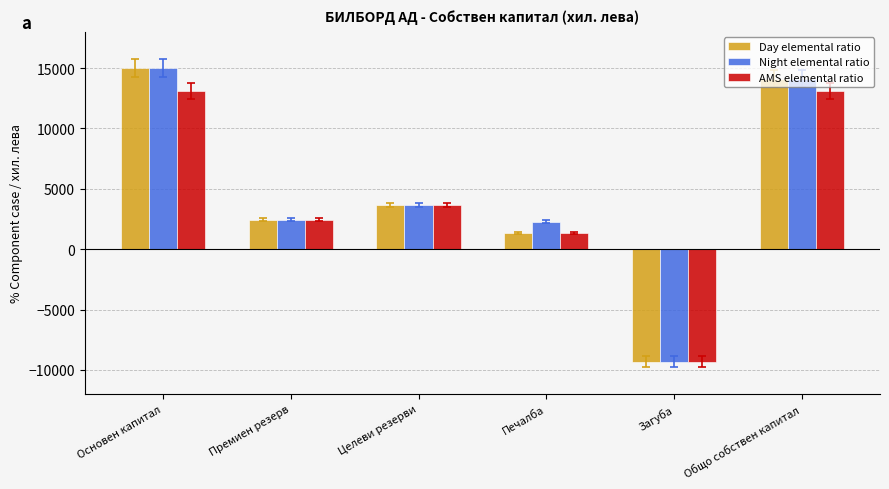

Is the value of Night elemental ratio at Загуба greater than the value of AMS elemental ratio at Печалба?

No